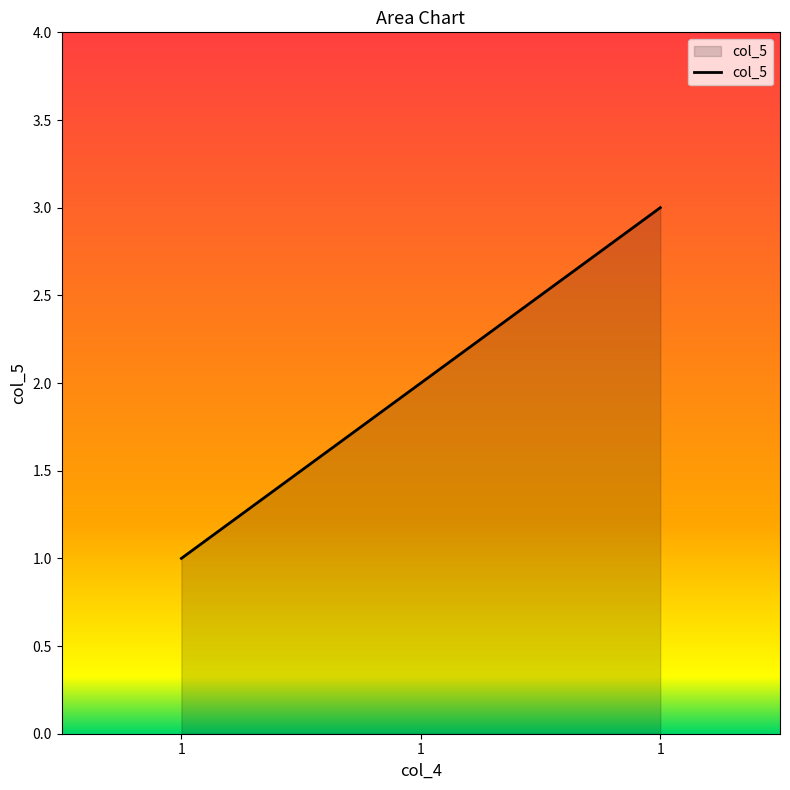

At which category does the chart reach its minimum across all series?

1